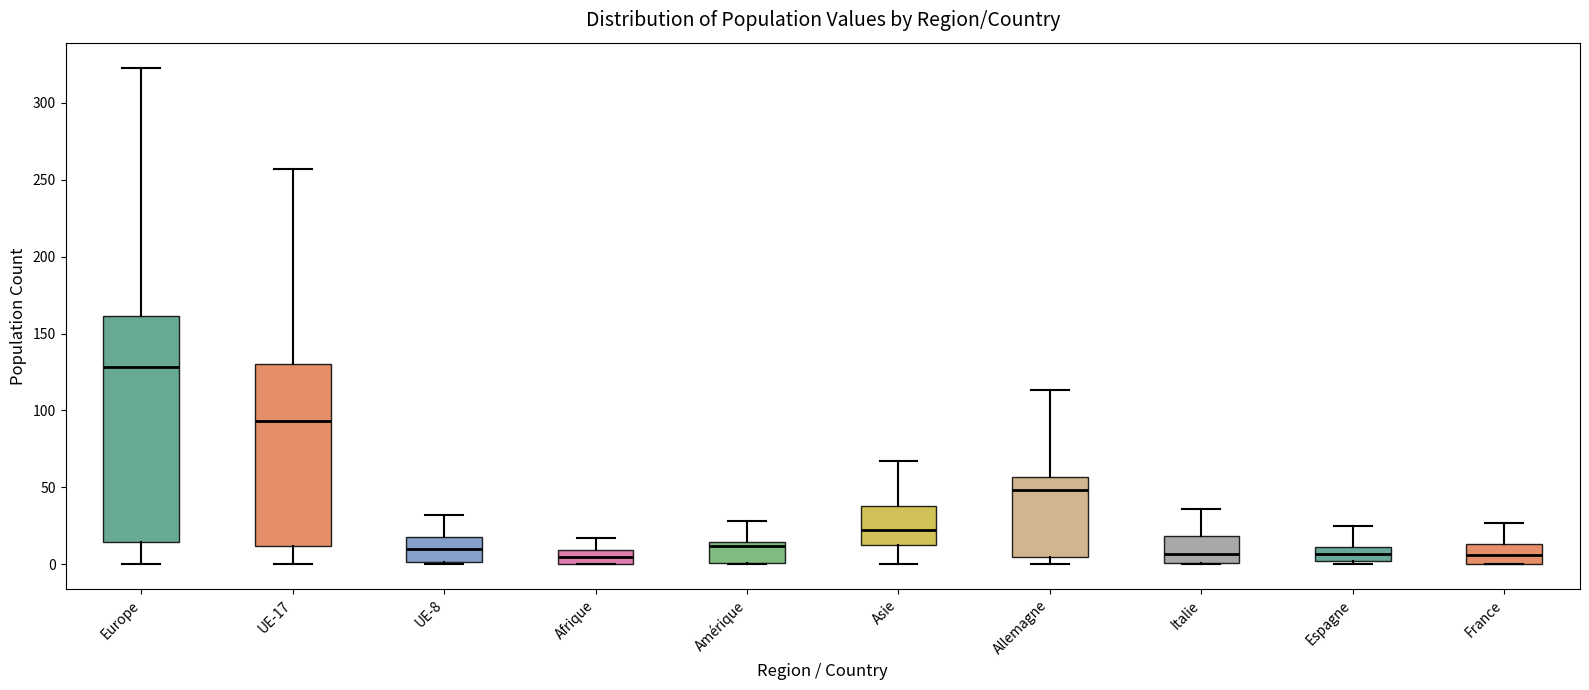

Reading left to right, transcribe this box plot: for each box, give where its median line is, the range the box spans, and where its two whiskers end, as read against the y-axis. The values are not printed on the chart, so give them approximately, as read against the axis.

Europe: median 130, box 15 to 160, whiskers 0 to 325
UE-17: median 95, box 10 to 130, whiskers 0 to 255
UE-8: median 10, box 0 to 20, whiskers 0 to 30
Afrique: median 5, box 0 to 10, whiskers 0 to 15
Amérique: median 10, box 0 to 15, whiskers 0 to 30
Asie: median 20, box 15 to 40, whiskers 0 to 65
Allemagne: median 50, box 5 to 55, whiskers 0 to 115
Italie: median 5, box 0 to 20, whiskers 0 to 35
Espagne: median 5, box 0 to 10, whiskers 0 (just below the box's lower edge) to 25
France: median 5, box 0 to 15, whiskers 0 to 25